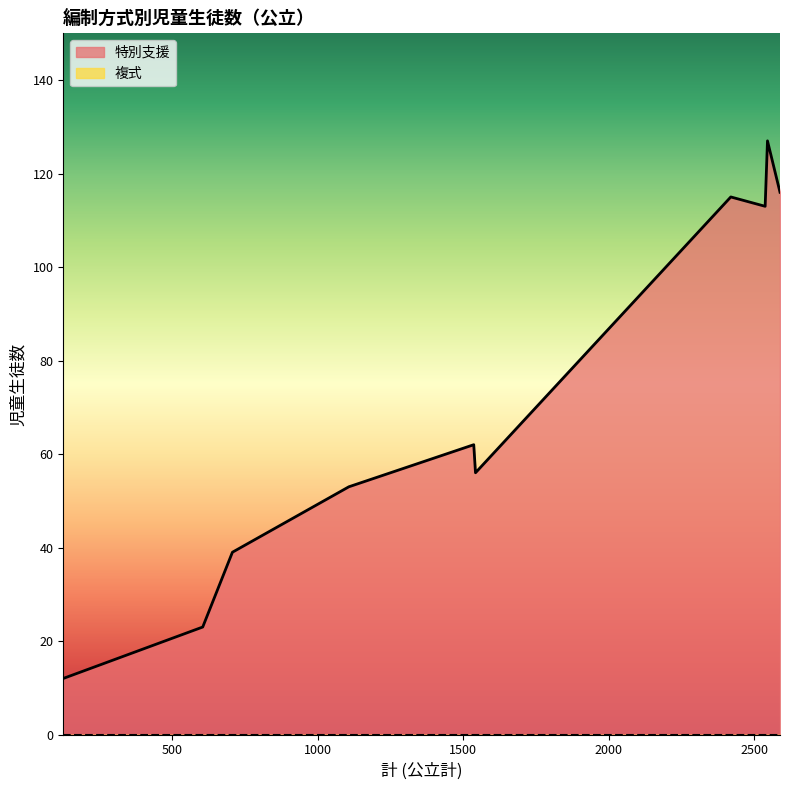

What is the difference between the highest and lowest values at 2545?

127